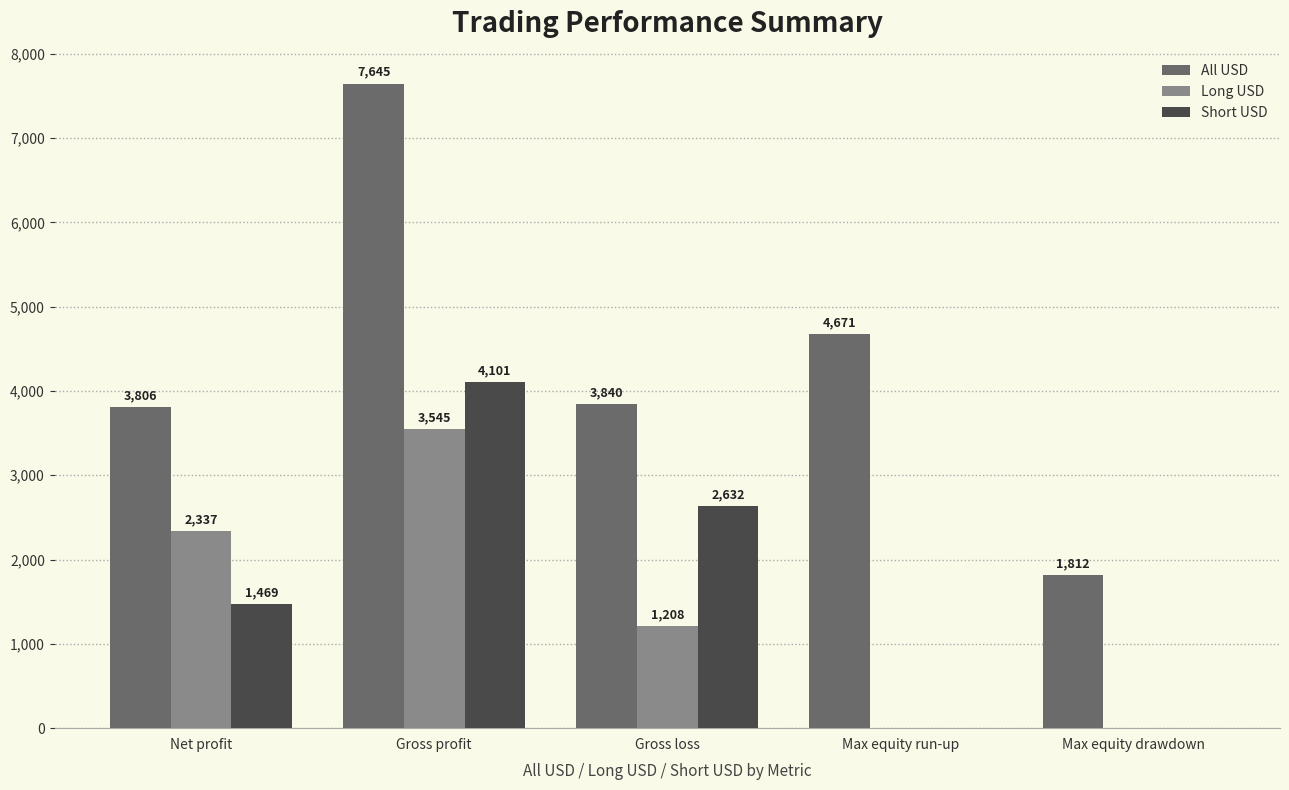

Which label corresponds to the largest value in the chart?

Gross profit